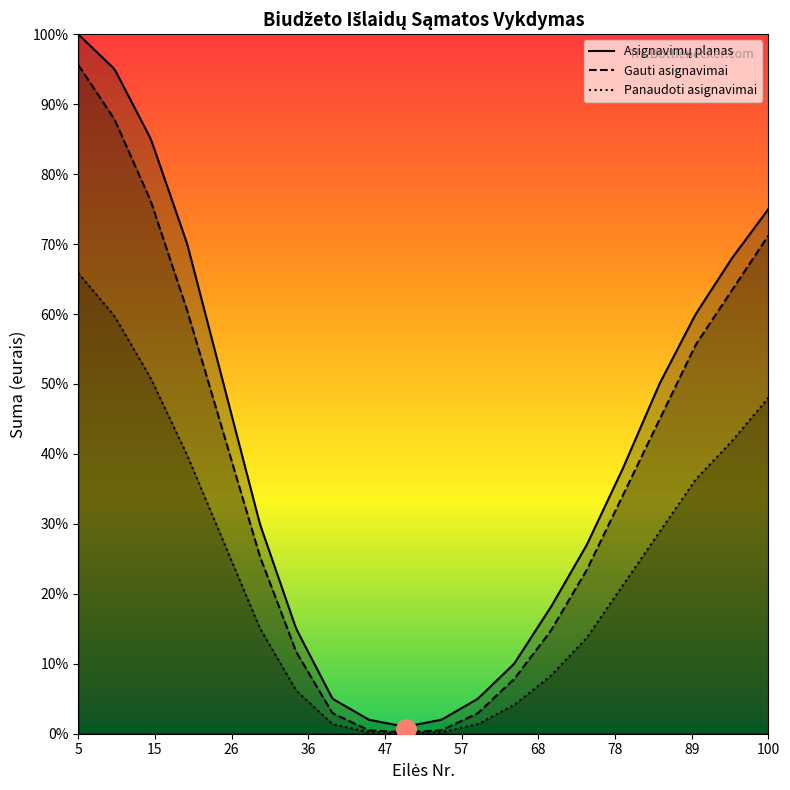

Does the chart display data point markers on the line(s)?

No